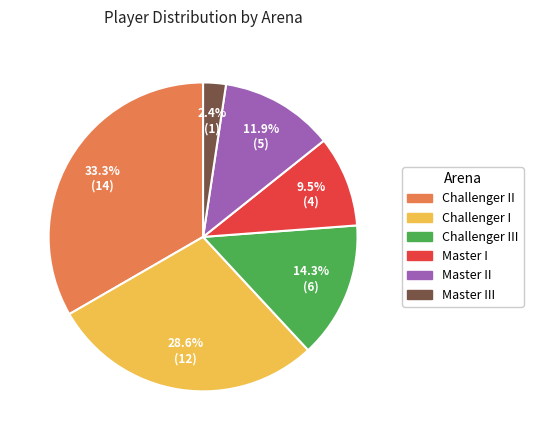

Is there any slice that represents more than half of the pie?

No